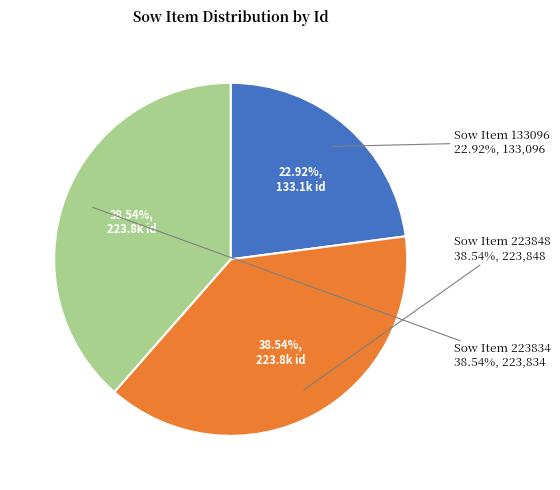

To the nearest percent, what portion does 223834 represent?

39%